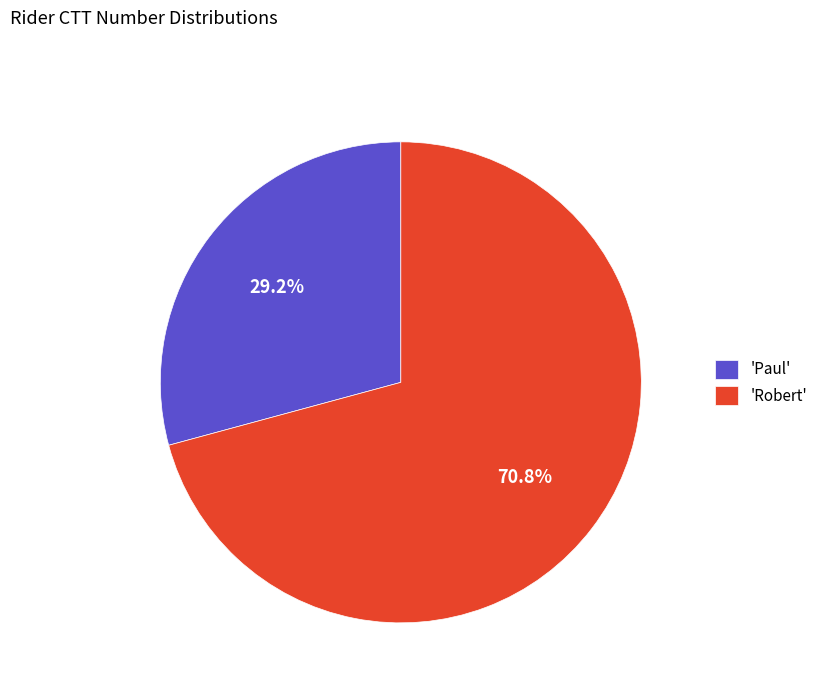

What percentage is NOT represented by 'Paul'?

70.8%